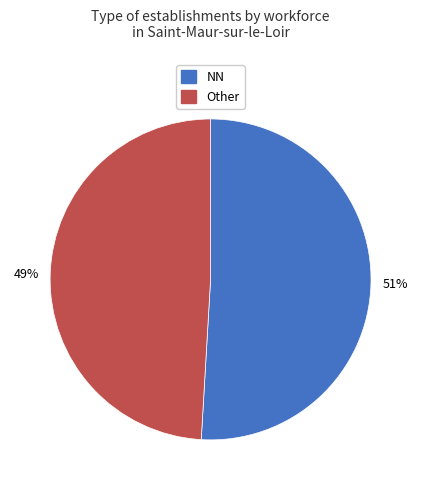

Is it true that Other is 49% of the pie?

True